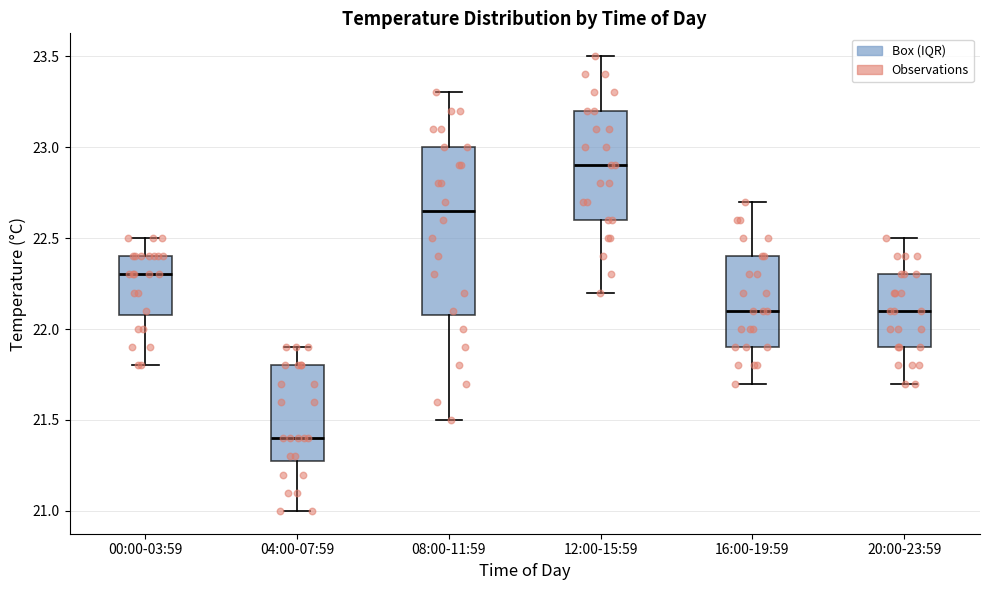

Which box is the tallest, from its lower edge to its upper edge?

08:00-11:59